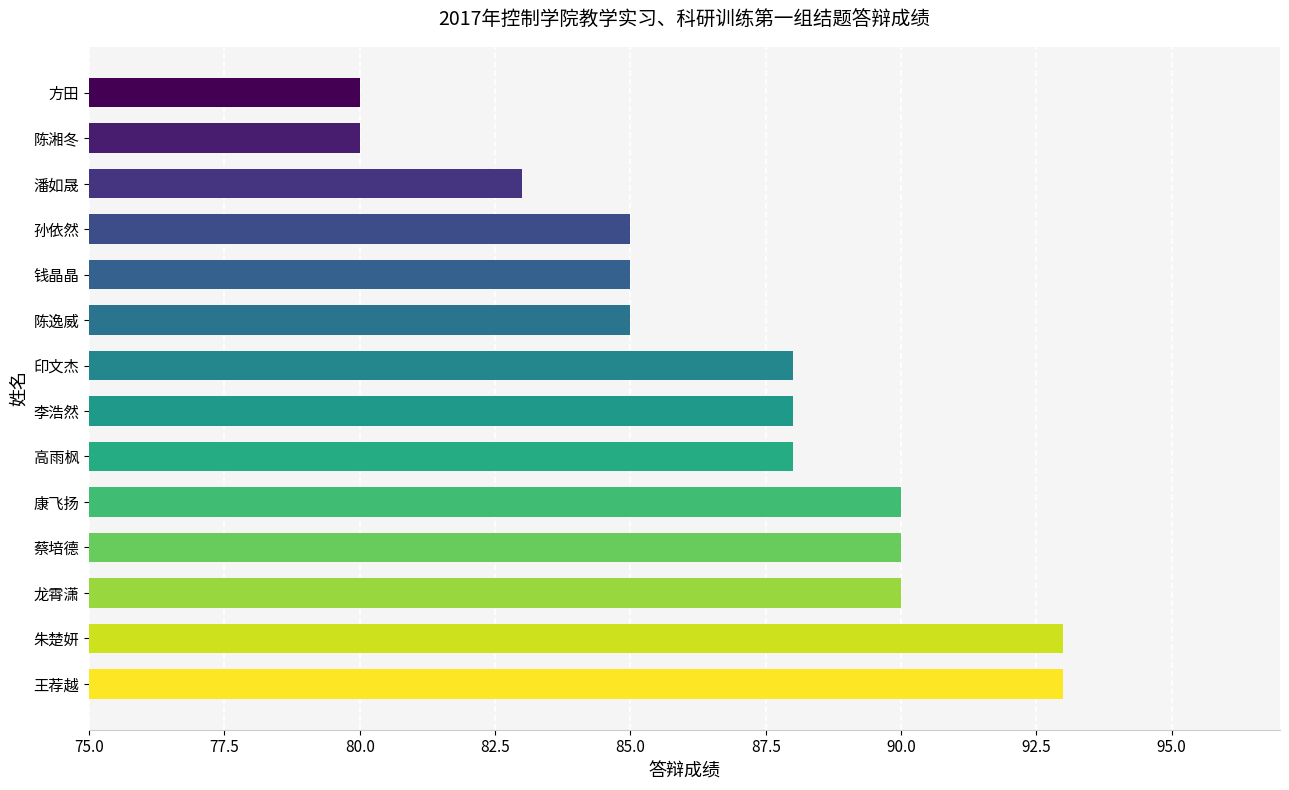

What is the change in value from 朱楚妍 to 龙霄潇?

-3